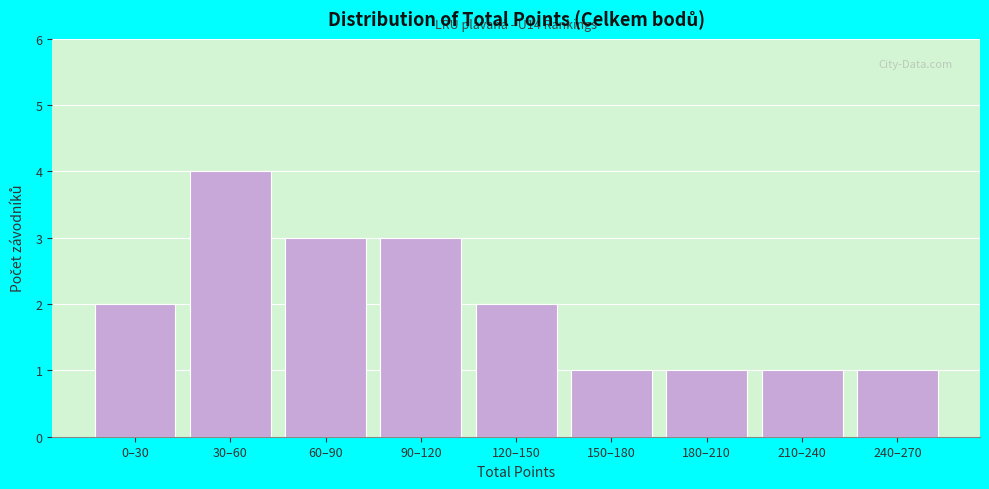

Reading left to right, extract all data points from this chart.

0–30=2	30–60=4	60–90=3	90–120=3	120–150=2	150–180=1	180–210=1	210–240=1	240–270=1